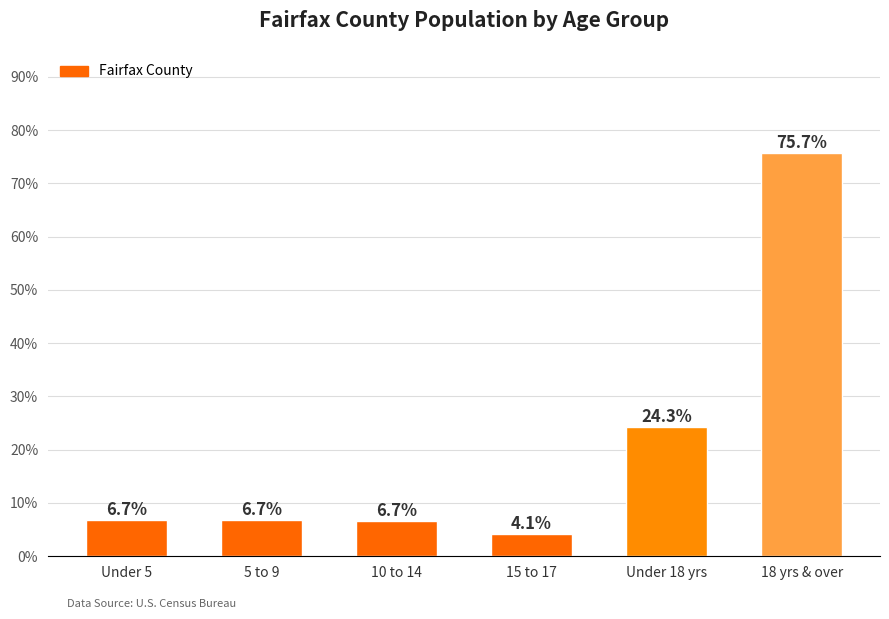

What is the difference between the values at Under 5 and 15 to 17?

2.6